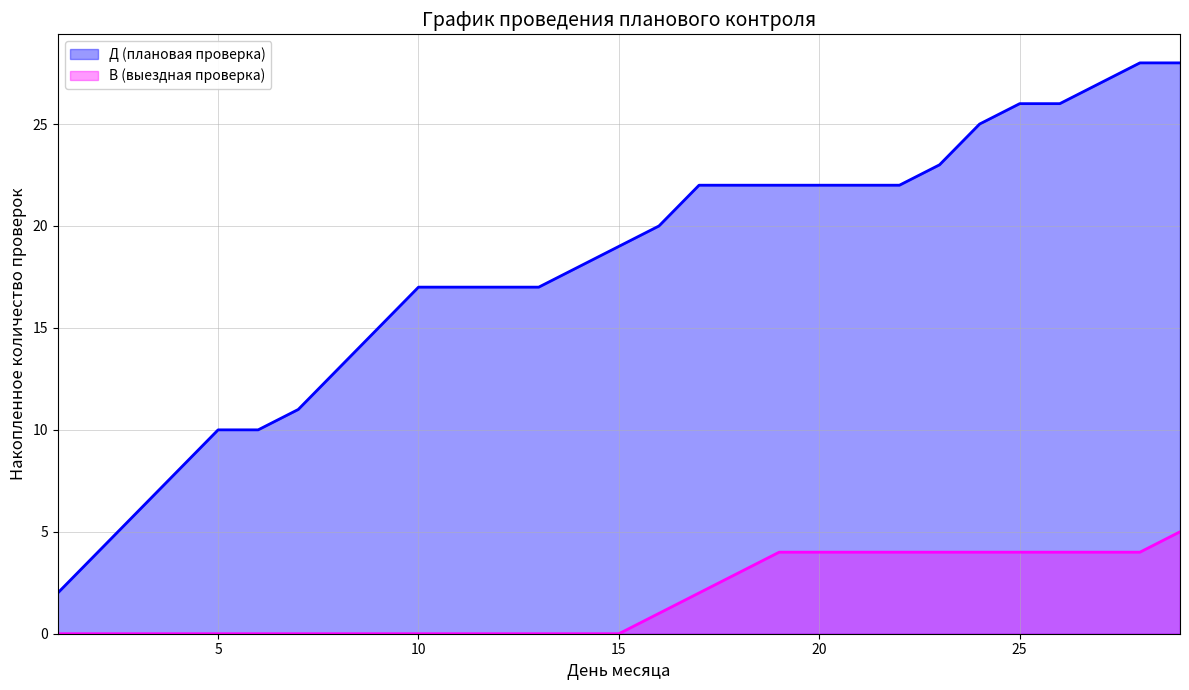

What is the difference between the maximum and minimum values in the Д (плановая проверка) series?

26